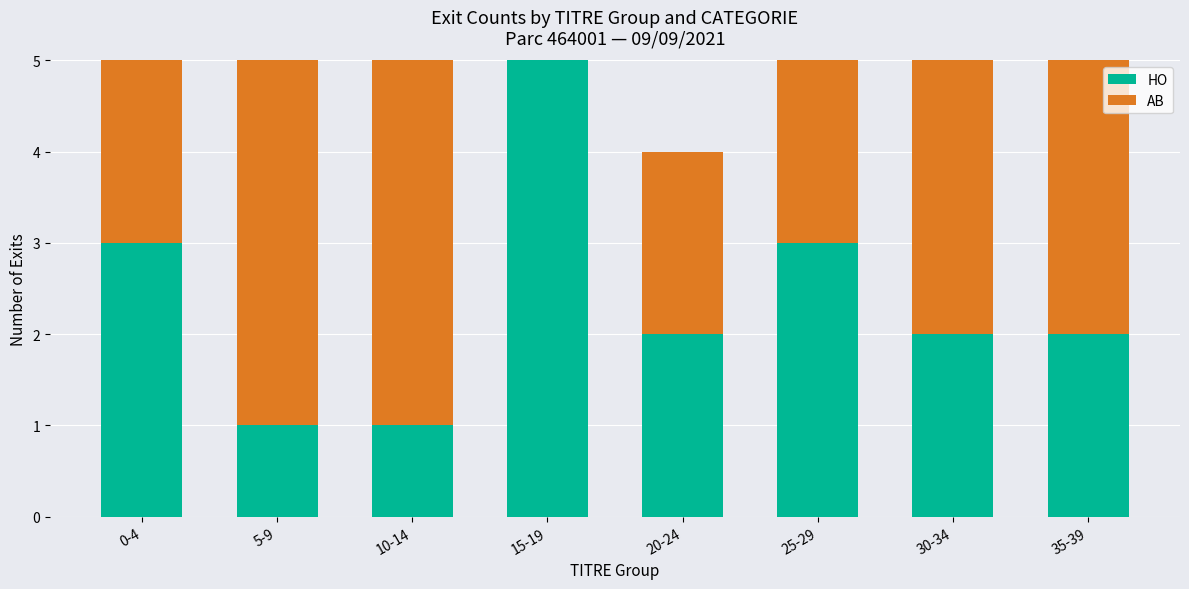

What is the total value across all series at 20-24?

4